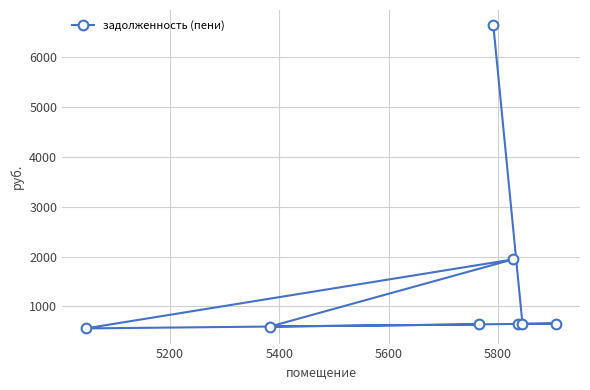

What is the maximum value shown in the chart?

6635.2